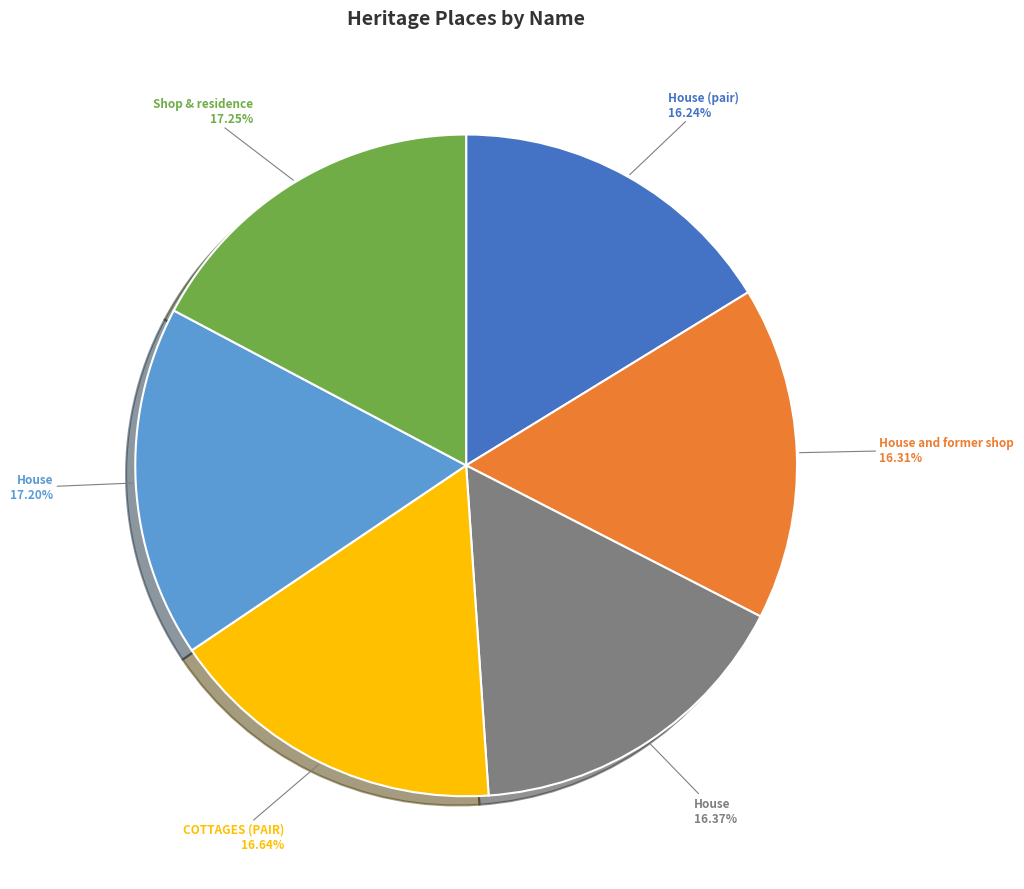

Does any single category account for the majority?

No